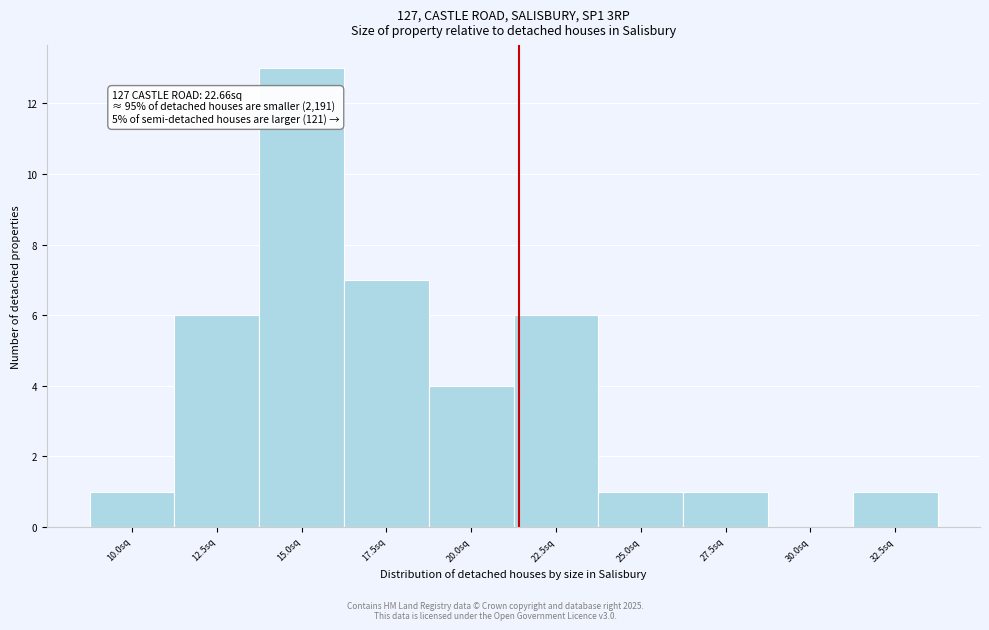

Reading left to right, extract all data points from this chart.

10.0sq=1	12.5sq=6	15.0sq=13	17.5sq=7	20.0sq=4	22.5sq=6	25.0sq=1	27.5sq=1	30.0sq=0	32.5sq=1